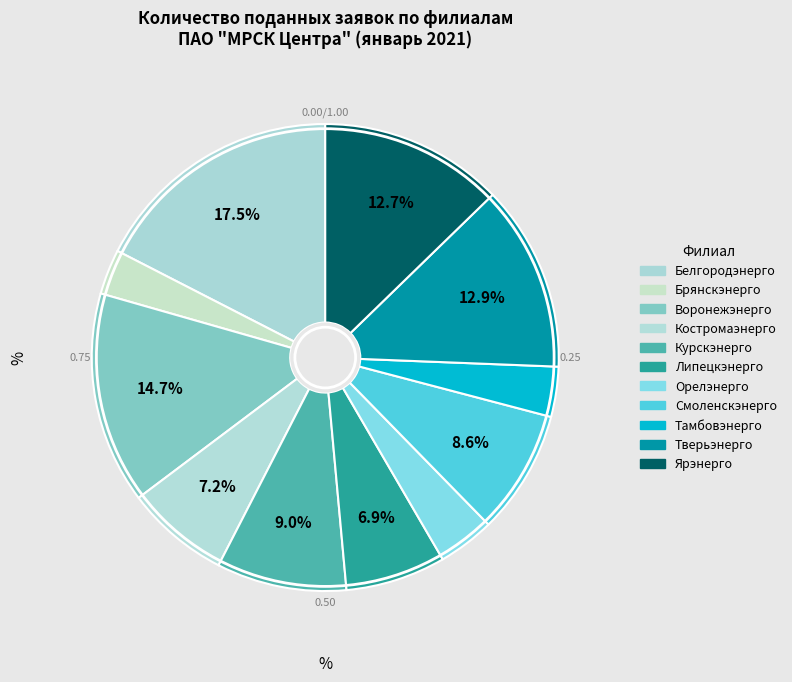

Is Костромаэнерго the majority of the pie?

No